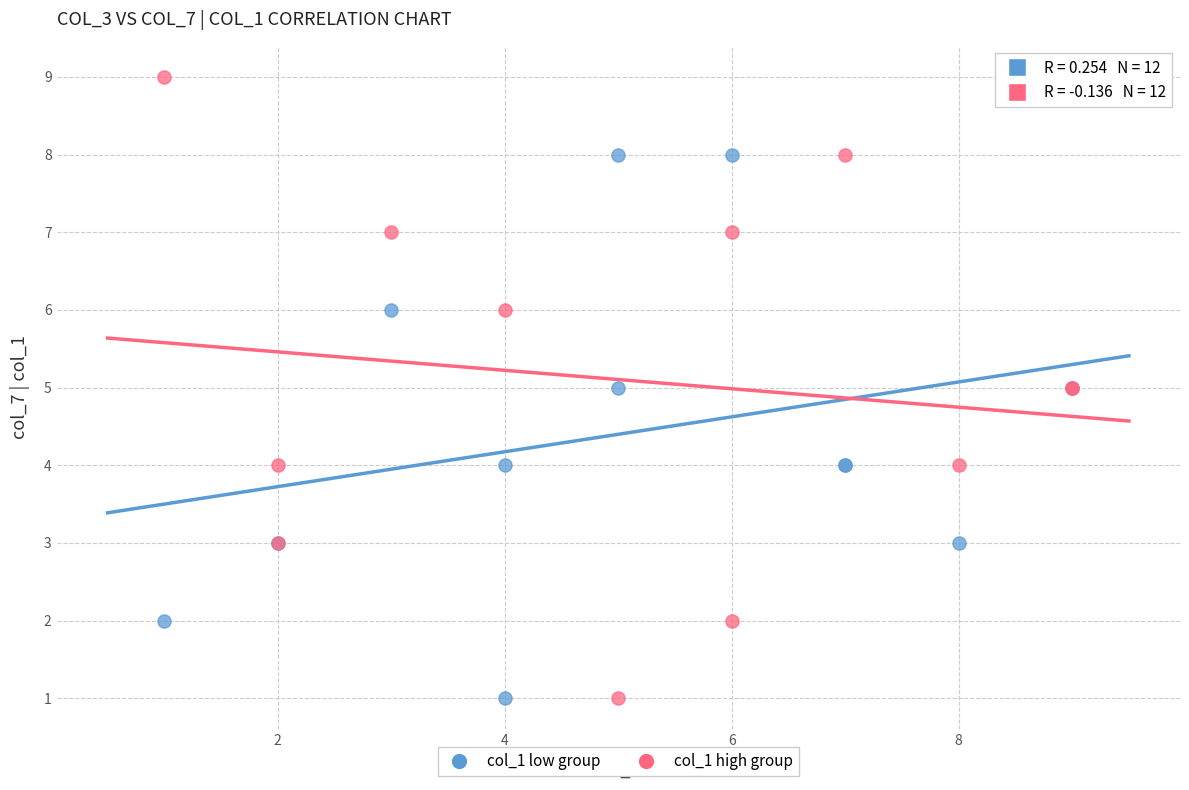

Which series contains the highest Y value?

col_1 high group